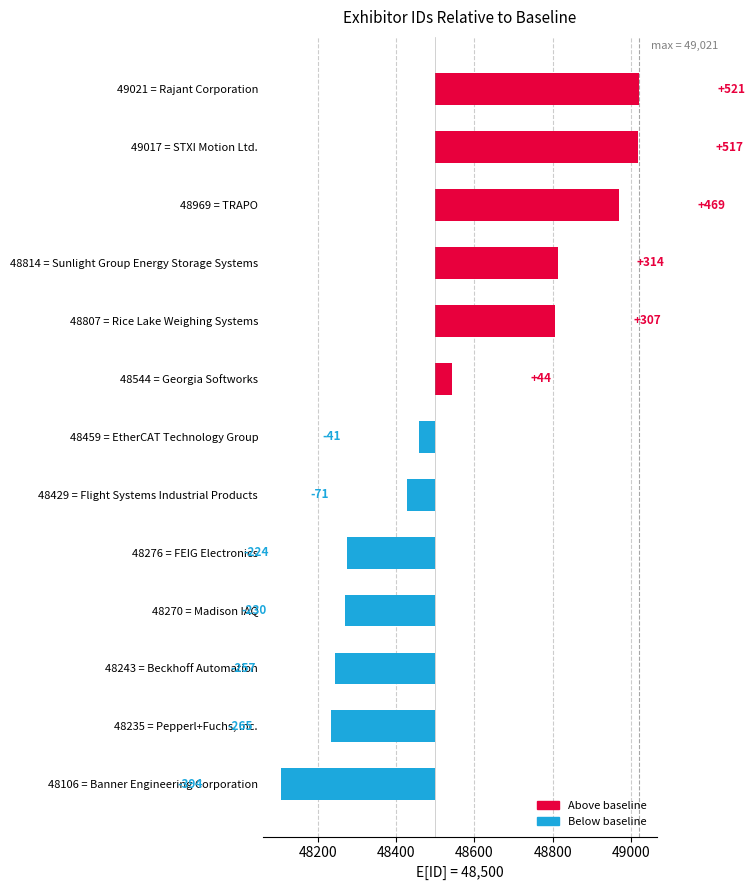

Is it true that the value at 48429 = Flight Systems Industrial Products is -42?

False